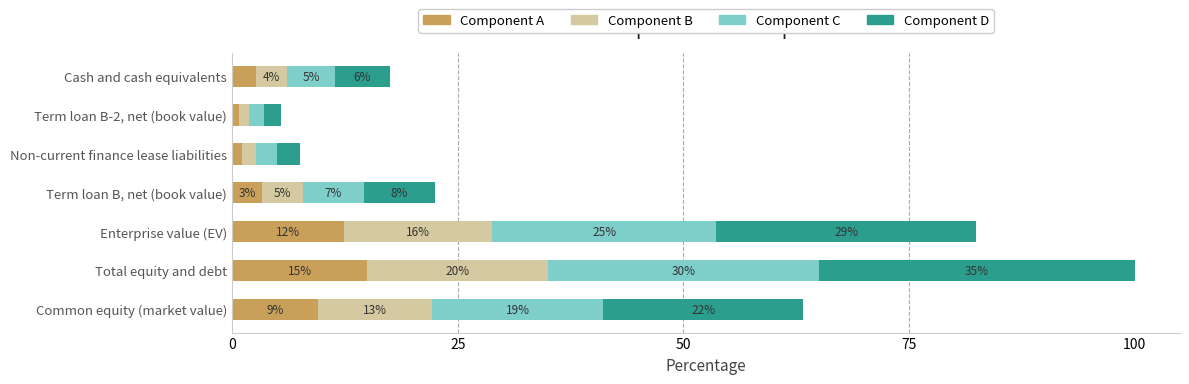

What are all the series names shown in the legend?

Component A, Component B, Component C, Component D